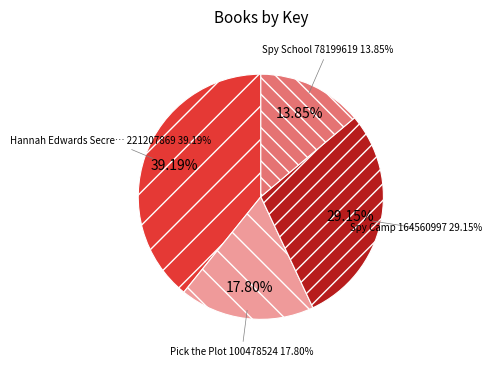

Do Pick the Plot and Hannah Edwards Secrets of Riverway together represent more than half of the pie?

Yes